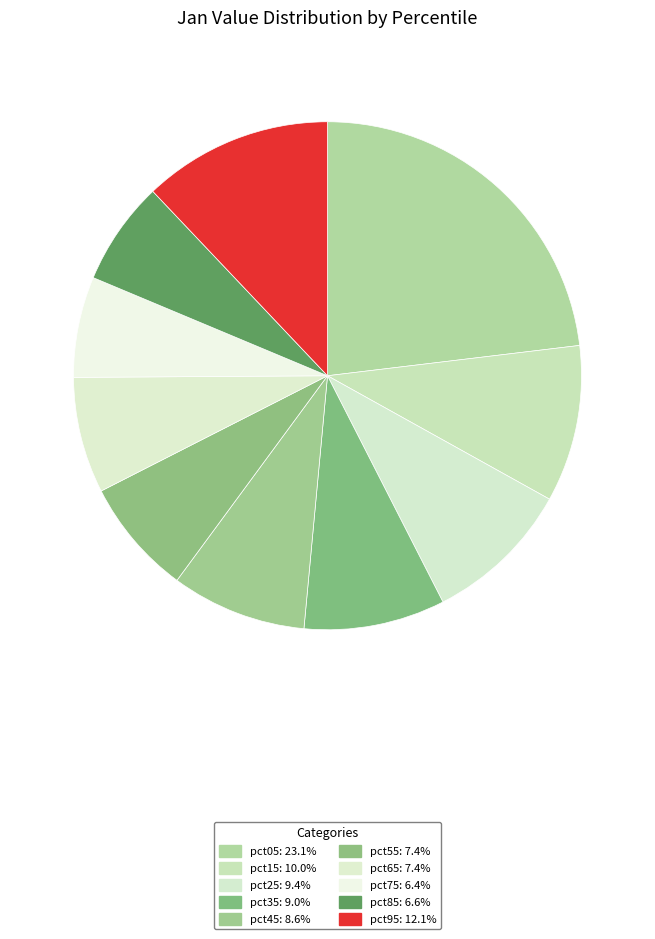

How many slices are in this pie chart?

10